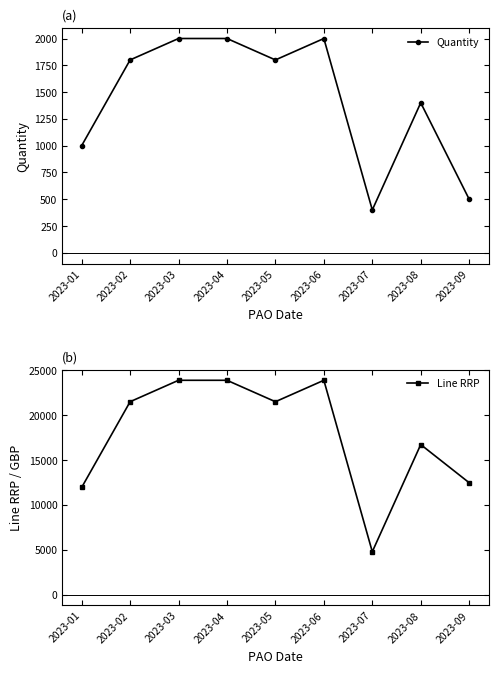

What is the average value of the Quantity series?

1433